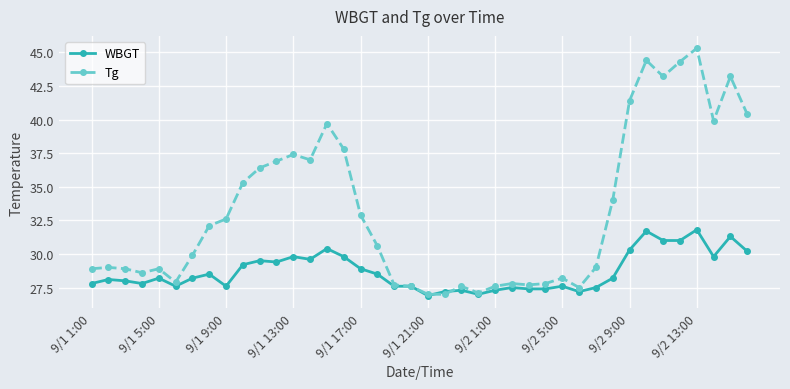

Rank the series by their maximum value, from highest to lowest.

Tg, WBGT